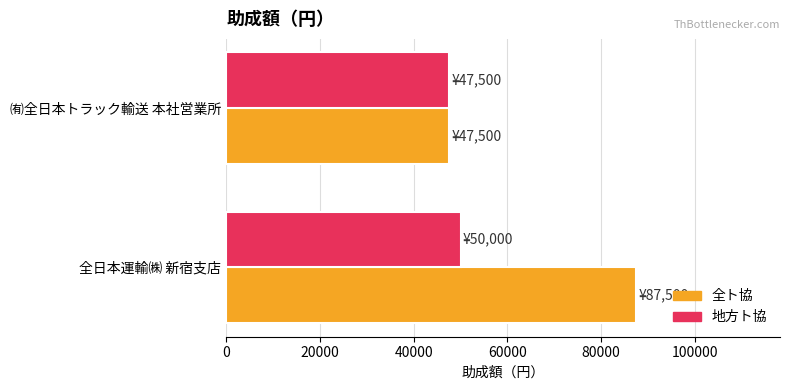

What is the difference between the highest and lowest values at 全日本運輸㈱ 新宿支店?

37500